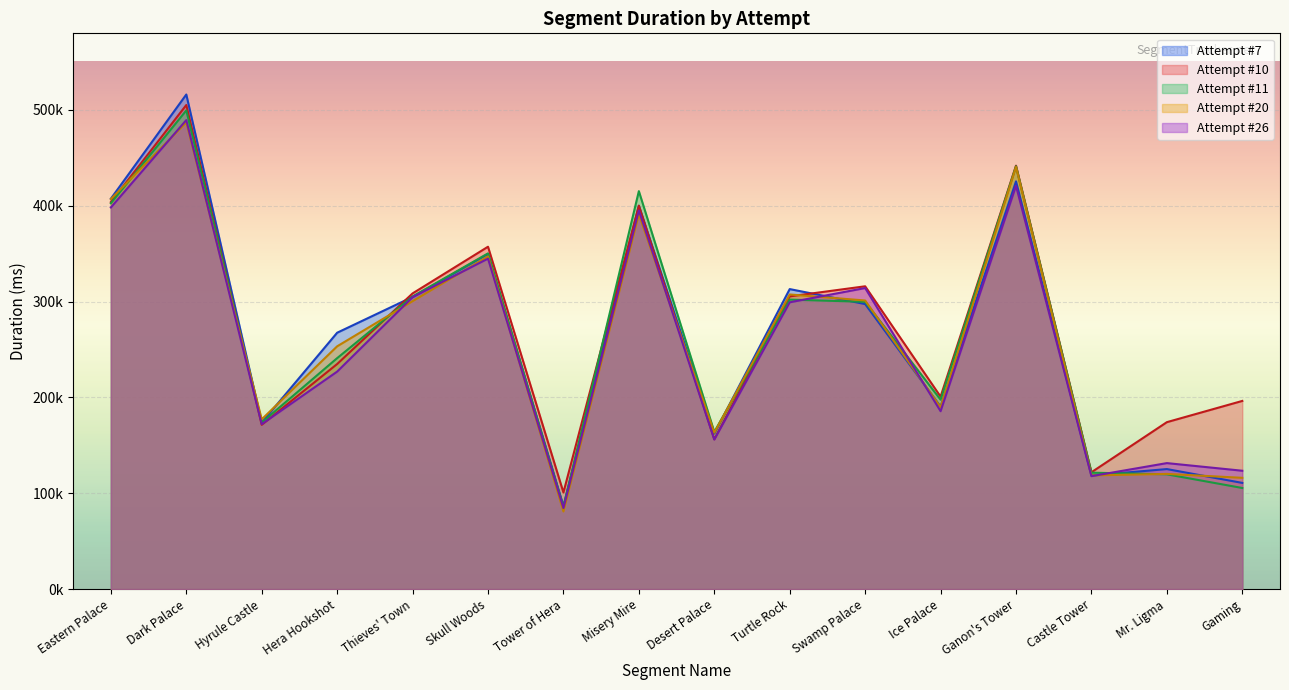

What are all the series names shown in the legend?

Attempt #7, Attempt #10, Attempt #11, Attempt #20, Attempt #26